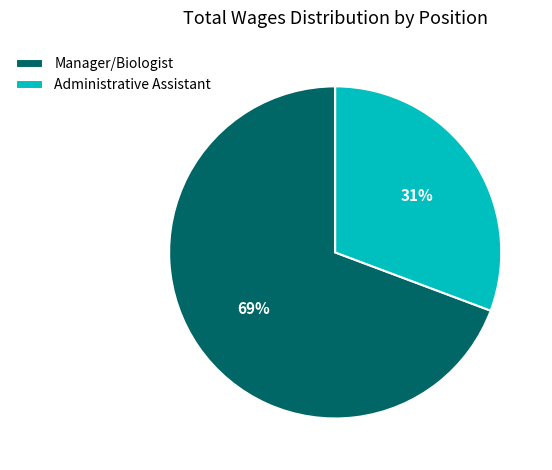

The Administrative Assistant slice represents 31% of the pie. True or false?

True